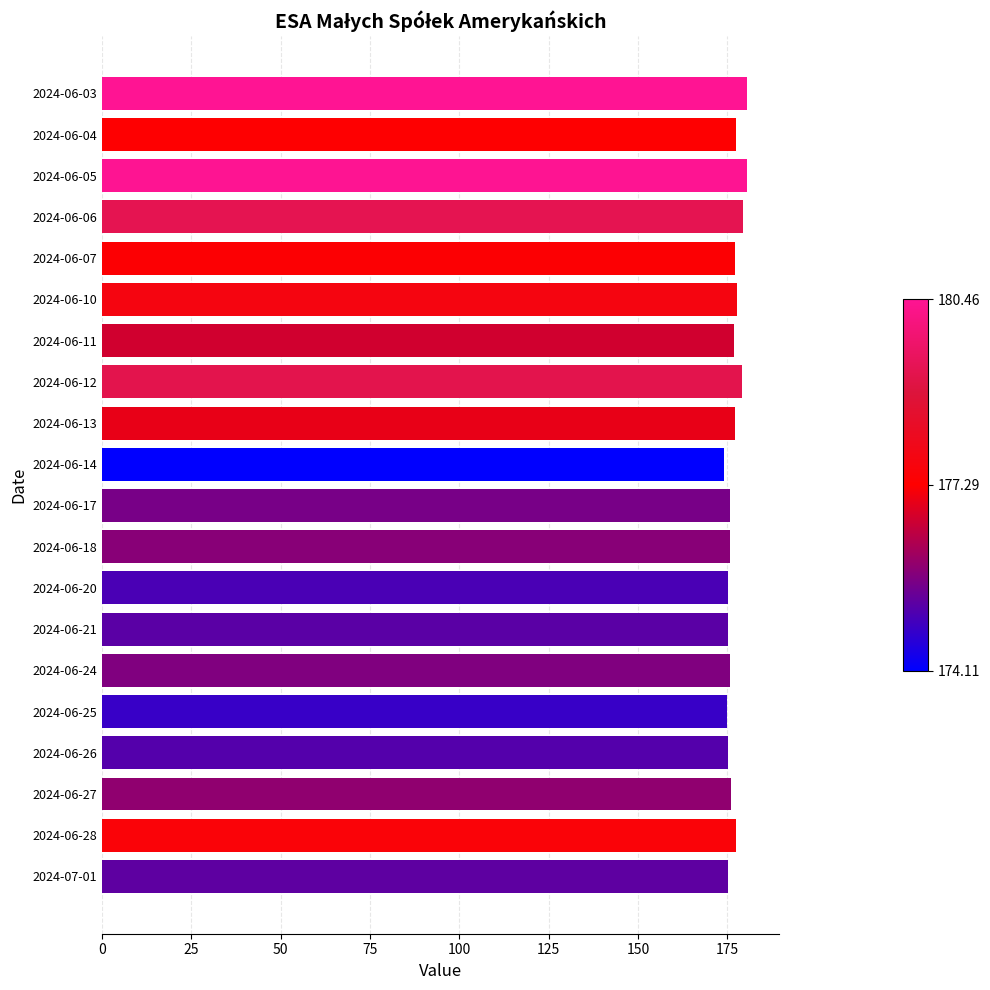

How many categories are shown in the chart?

20